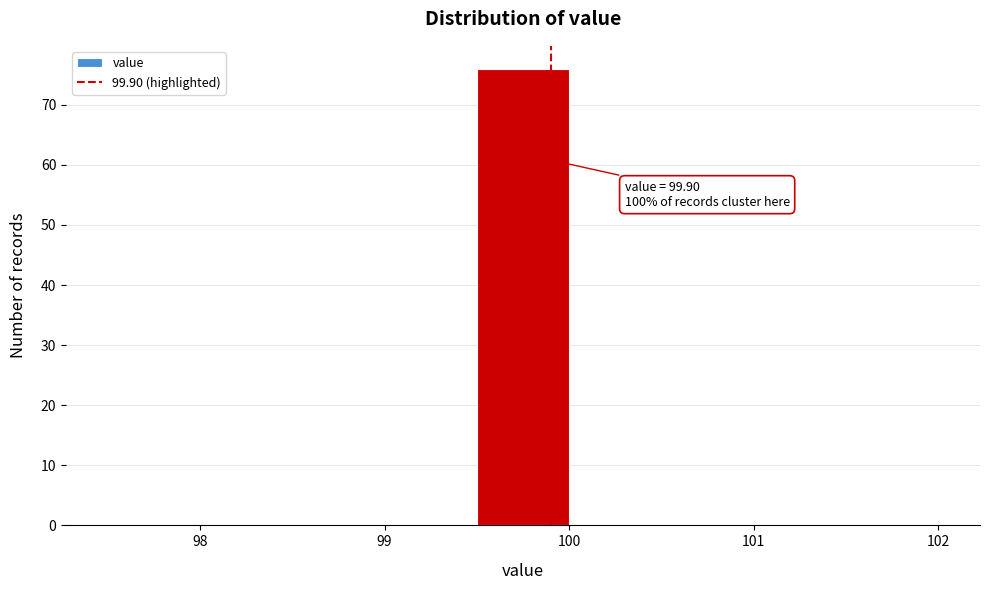

Which range on the x-axis has the tallest bar?

99.5 to 100.0